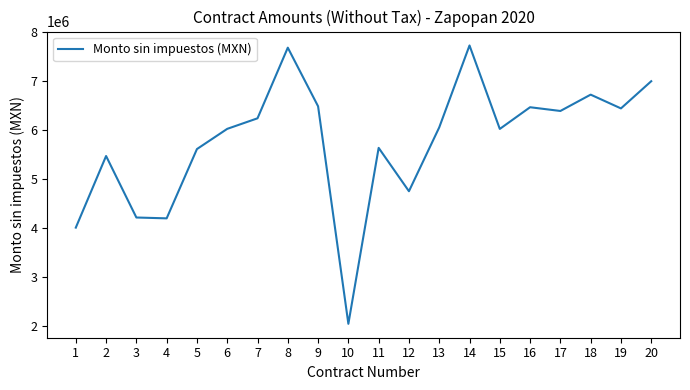

What is the change in value from 4 to 5?

+1415181.3